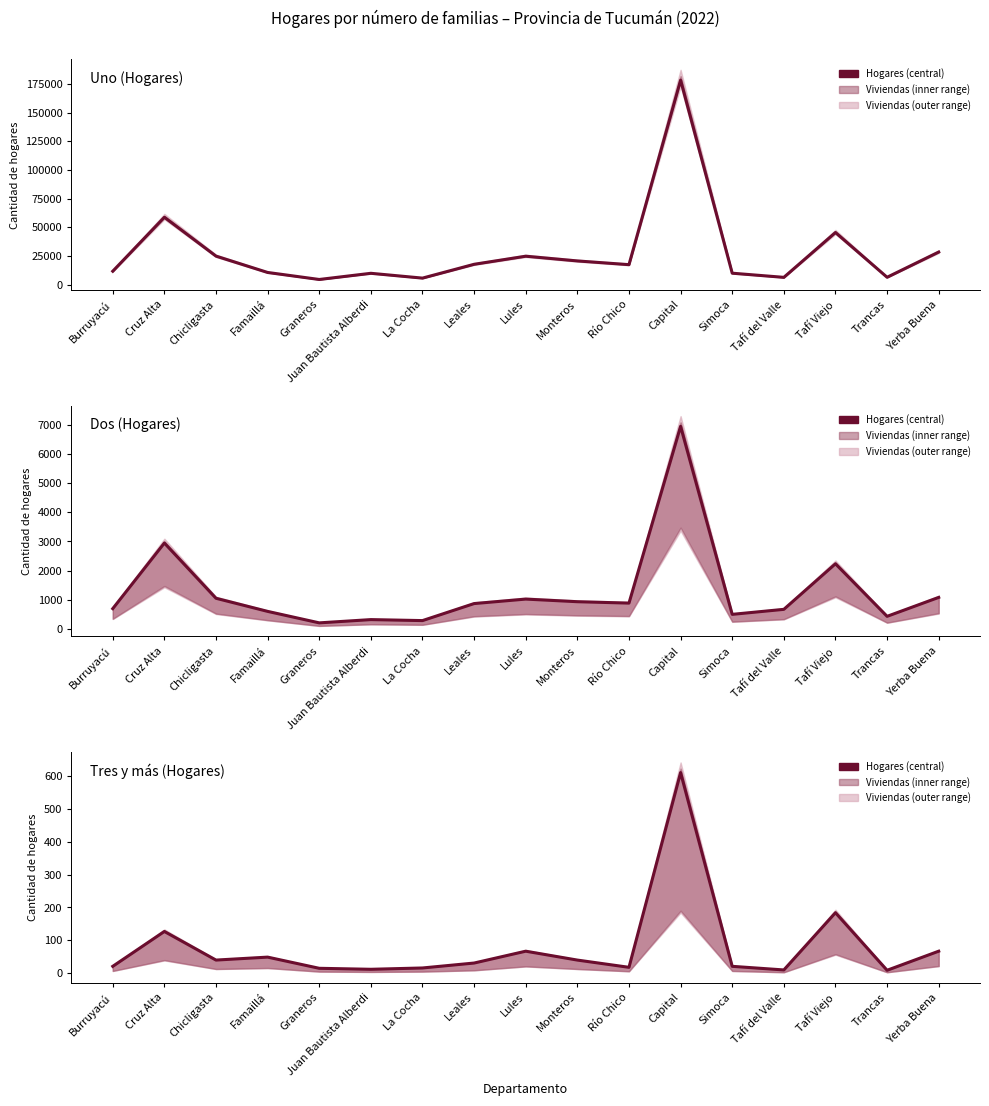

True or false: Tres y más (Hogares) and Uno (Hogares) cross at least once.

False